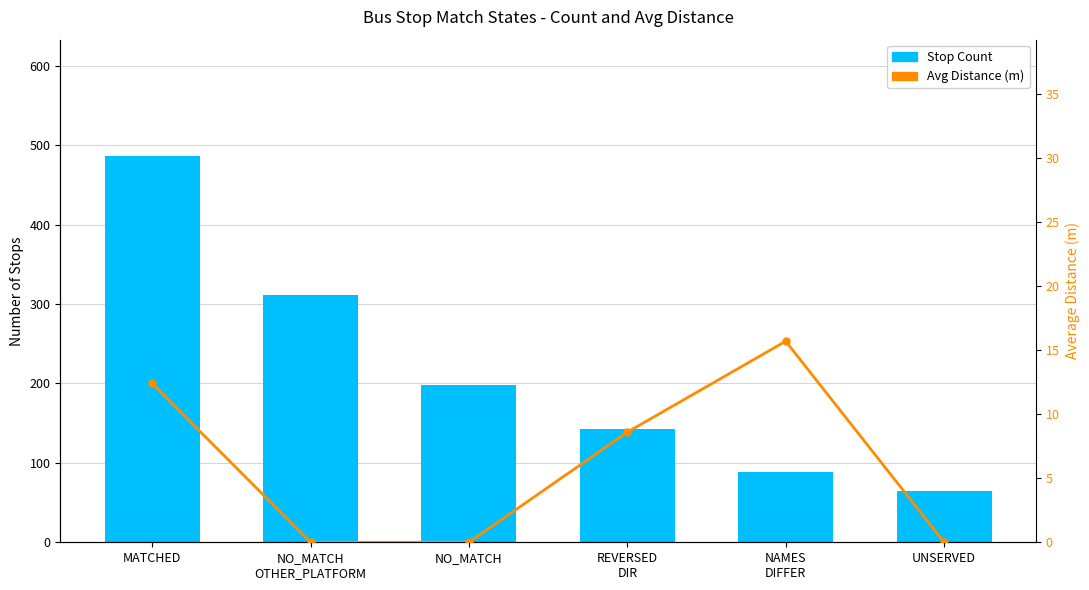

What is the difference between the maximum and minimum values in the Avg Distance (m) series?

15.7